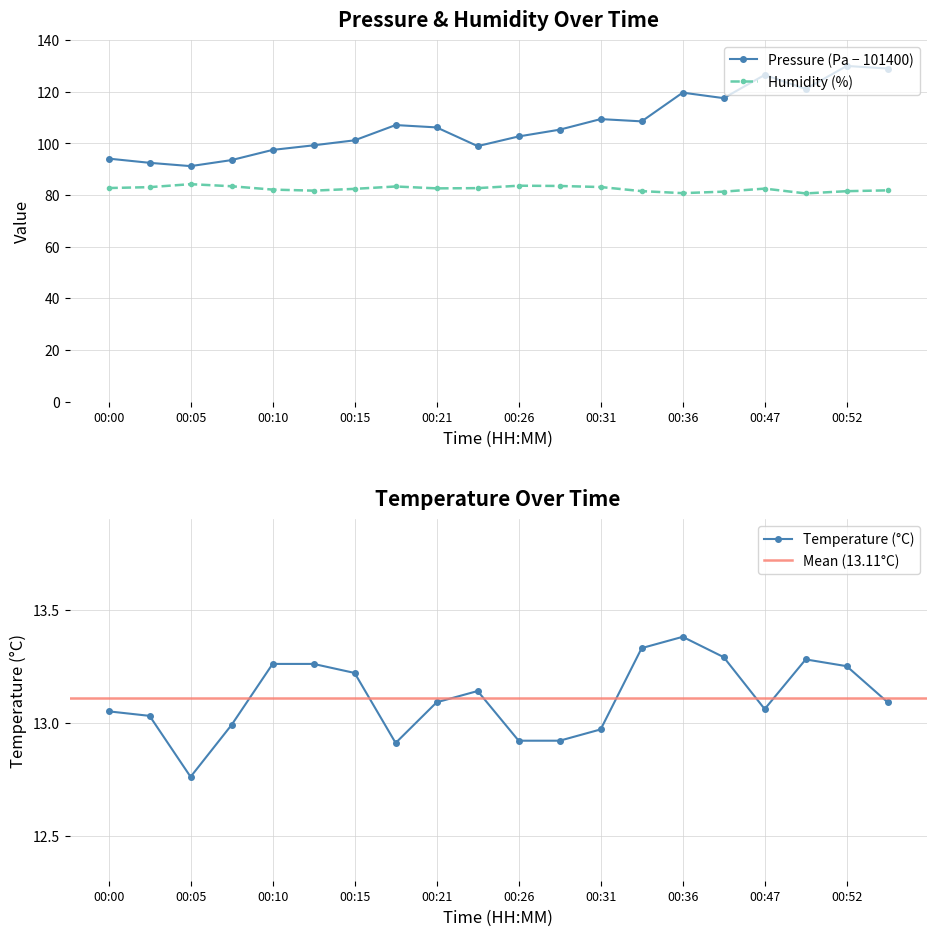

True or false: pressure and temperature intersect in this chart.

False